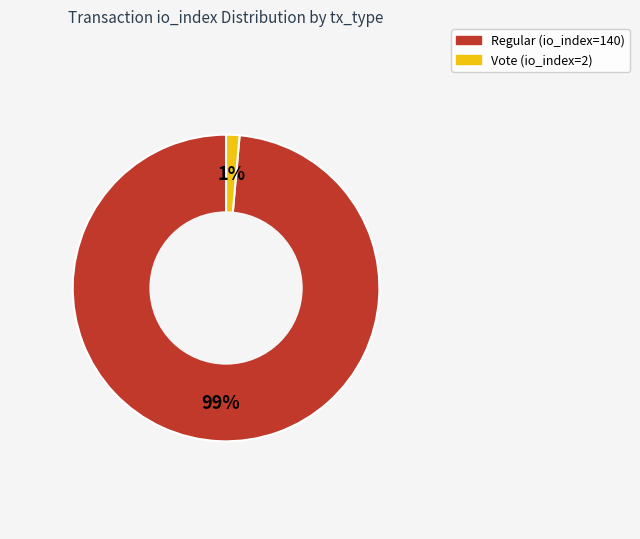

Does Vote (io_index=2) account for over 50% of the chart?

No